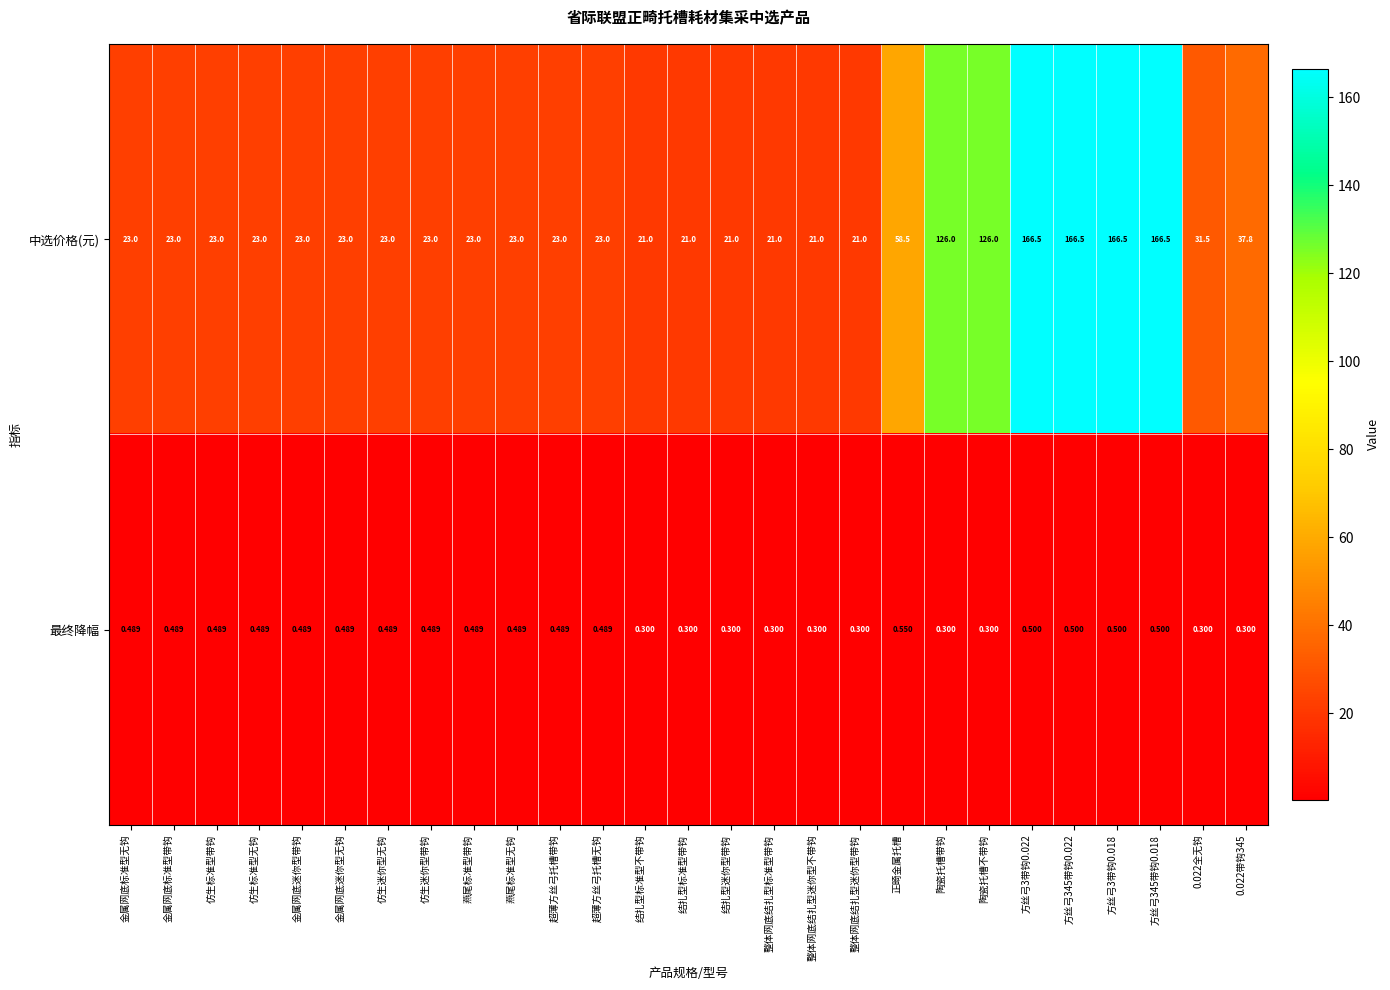

Between 金属网底迷你型带钩 and 方丝弓345带钩0.022, which series saw the biggest shift?

中选价格(元)